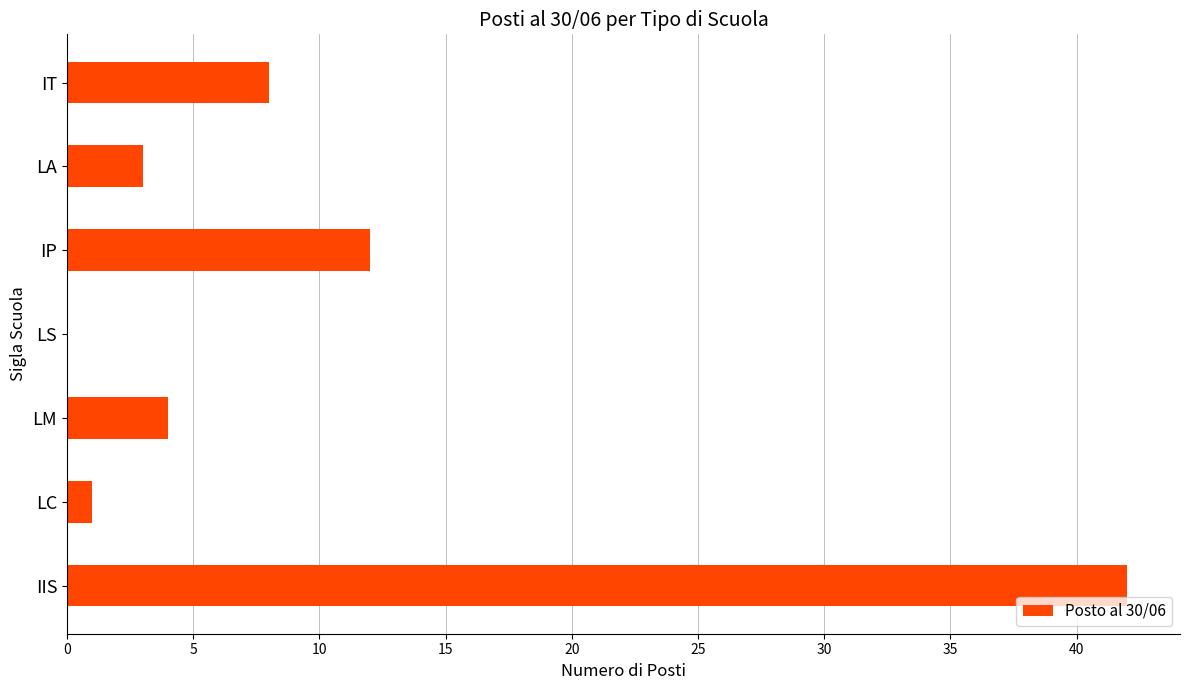

What is the sum of all values?

70